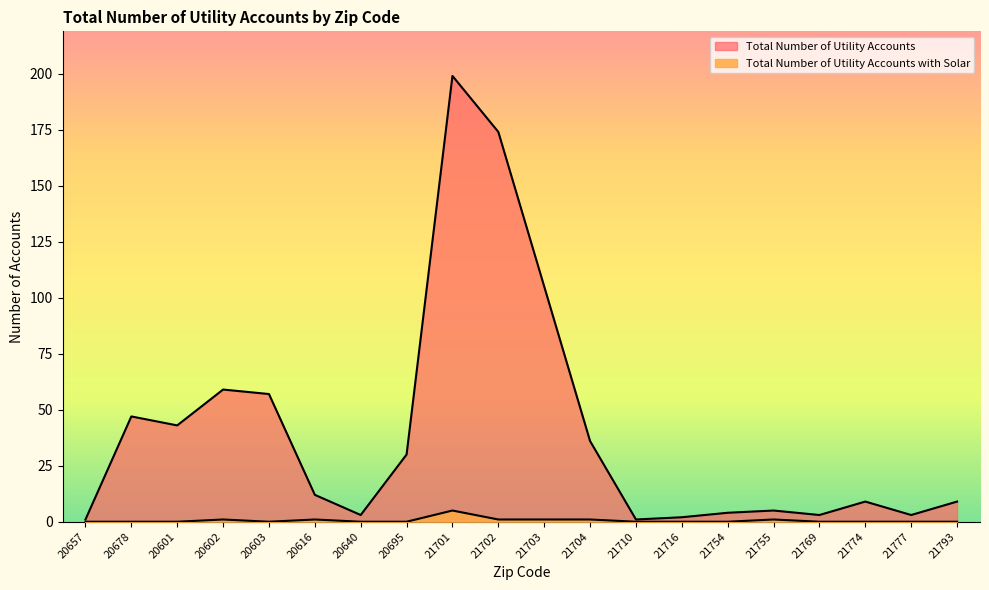

Where is Total Number of Utility Accounts nearest to the value 100?

21703